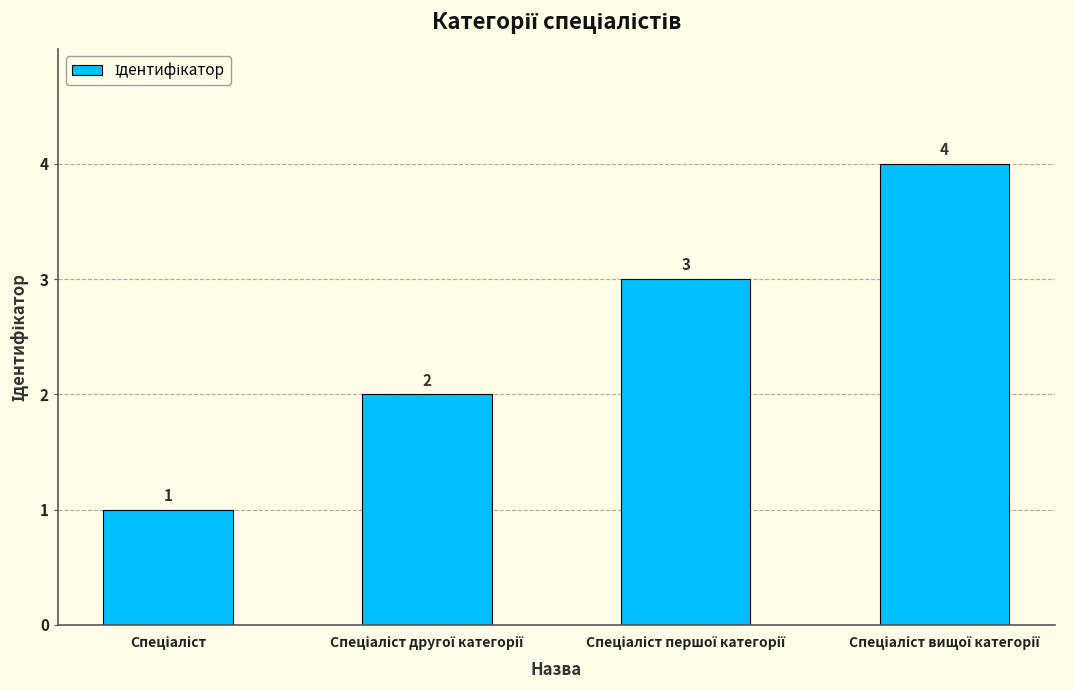

What is the sum of all values?

10